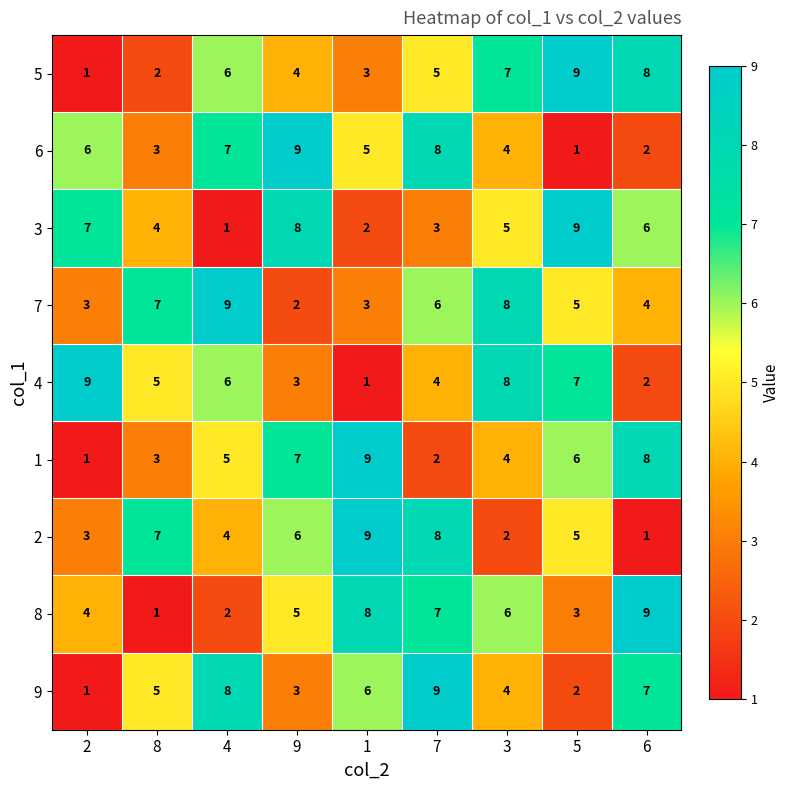

What is the highest value of the 3 series?

9